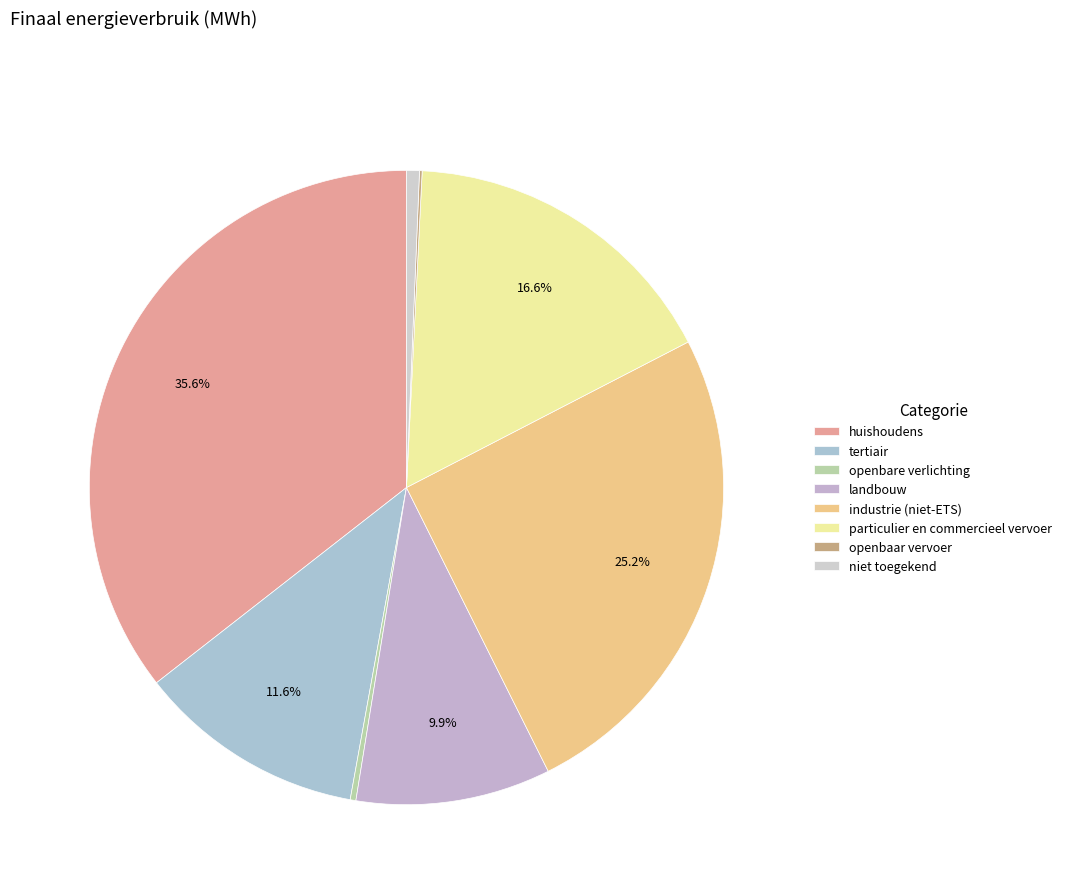

Count the number of slices in the pie.

8